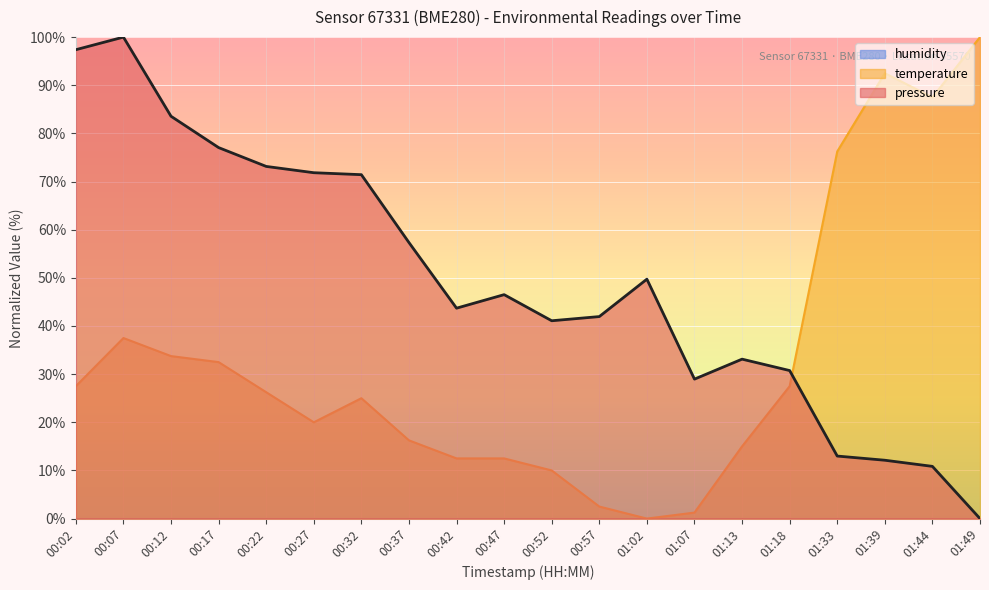

Rank the series at 00:42 from highest to lowest value.

pressure, temperature